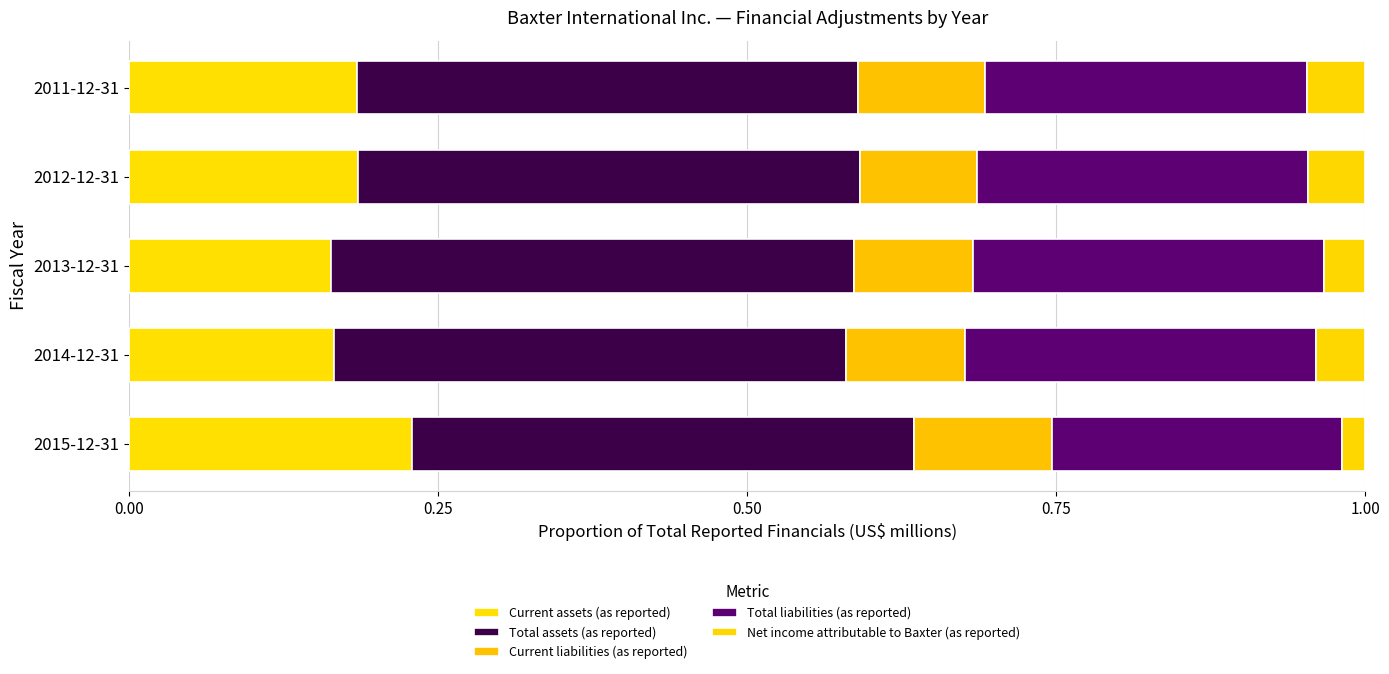

Count the number of data series in this chart.

5